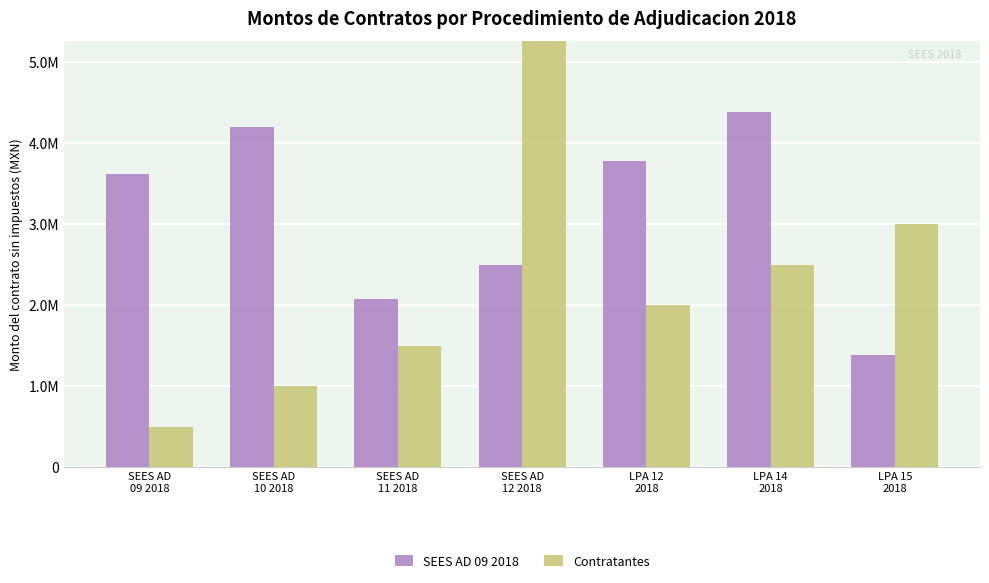

Reading left to right, list all the values displayed in this chart.

SEES AD 09 2018: SEES AD
09 2018=3624280	SEES AD
10 2018=4204164	SEES AD
11 2018=2079000	SEES AD
12 2018=2499151	LPA 12
2018=3778633	LPA 14
2018=4383214	LPA 15
2018=1388832
Contratantes: SEES AD
09 2018=500000	SEES AD
10 2018=1000000	SEES AD
11 2018=1500000	SEES AD
12 2018=9500000	LPA 12
2018=2000000	LPA 14
2018=2500000	LPA 15
2018=3000000